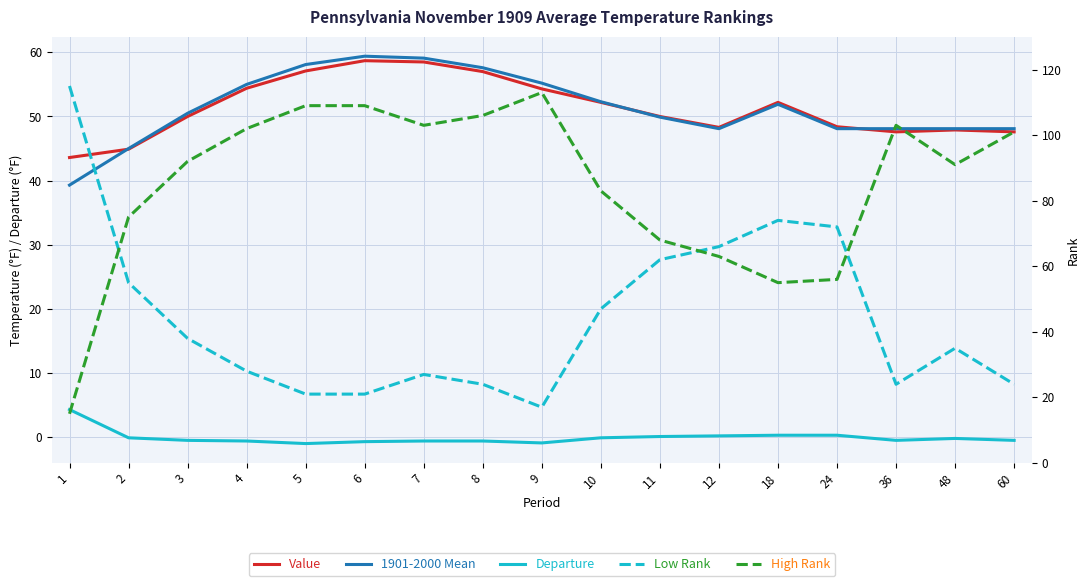

Between 11 and 7, which is larger?

7